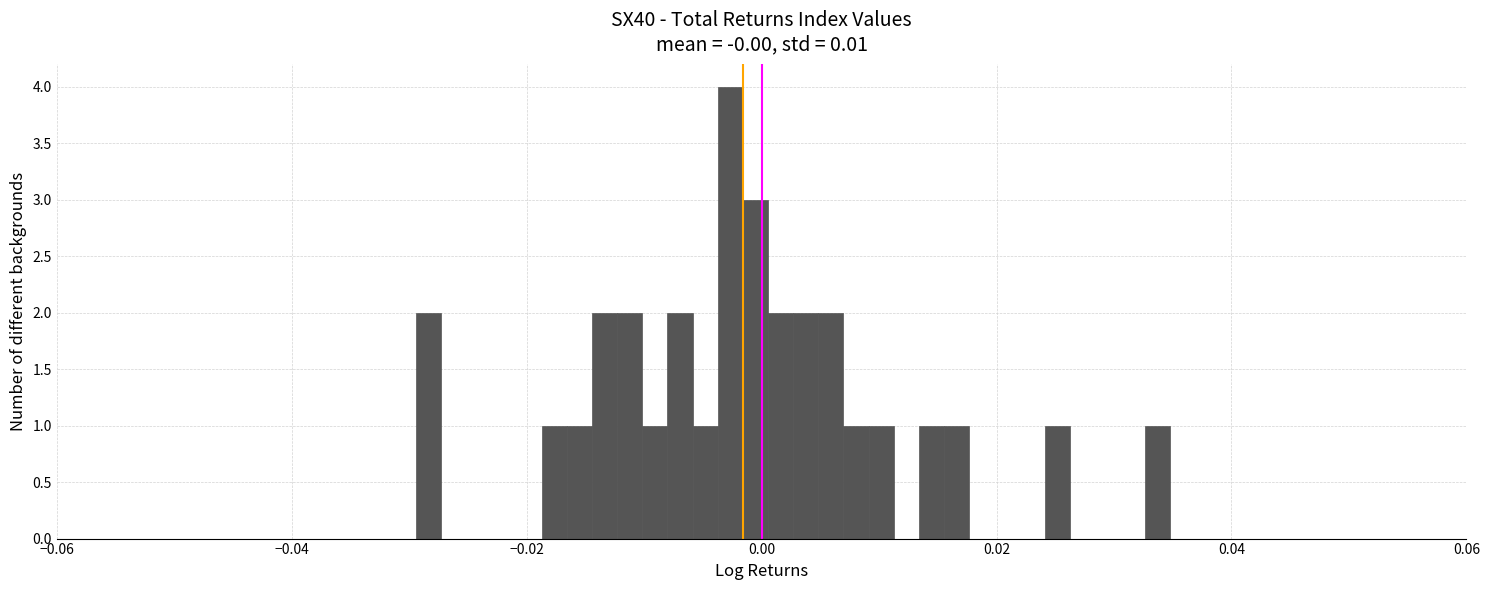

Read against the x-axis, roughly where is the centre of the tallest bar?

-0.002